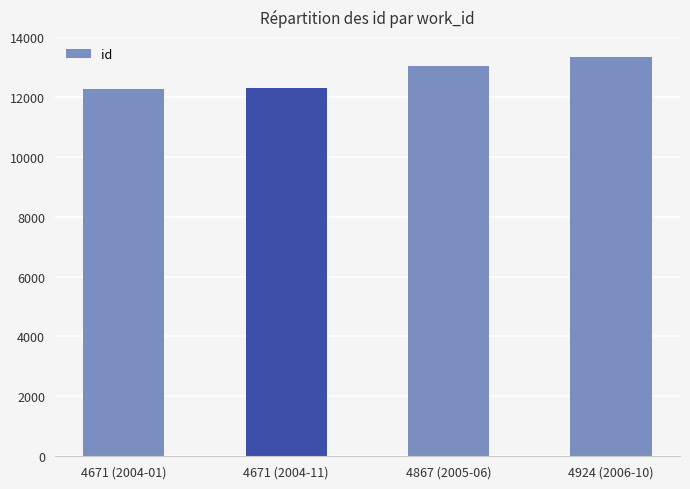

At which label is the value closest to 12799?

4867 (2005-06)